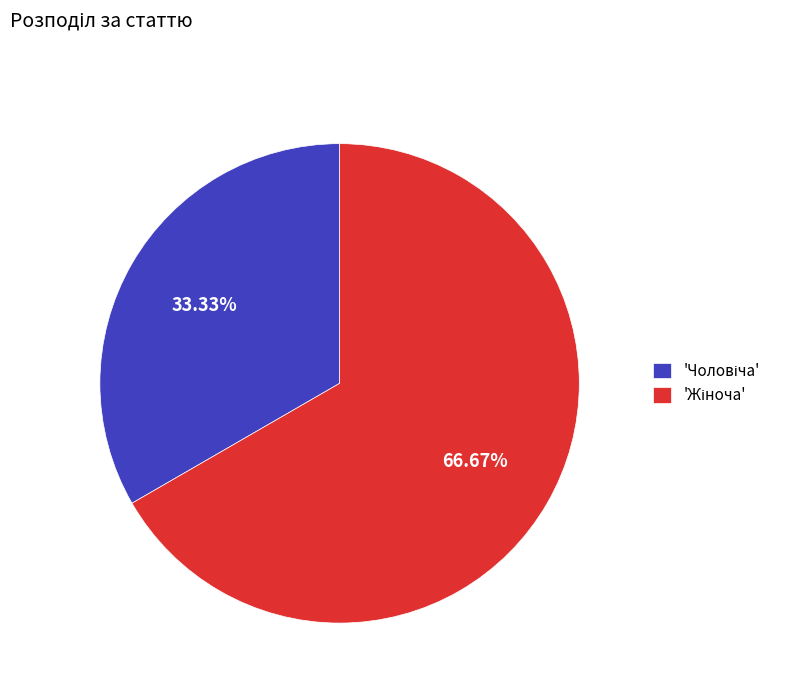

Is there a majority slice in this chart?

Yes